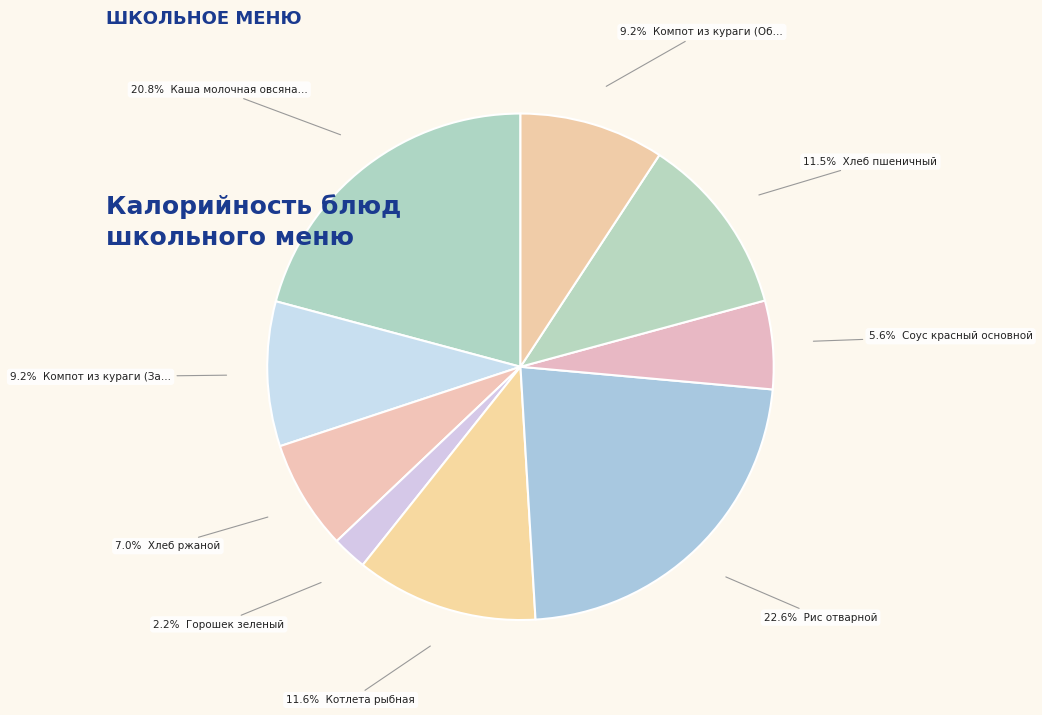

Is there any slice that represents more than half of the pie?

No